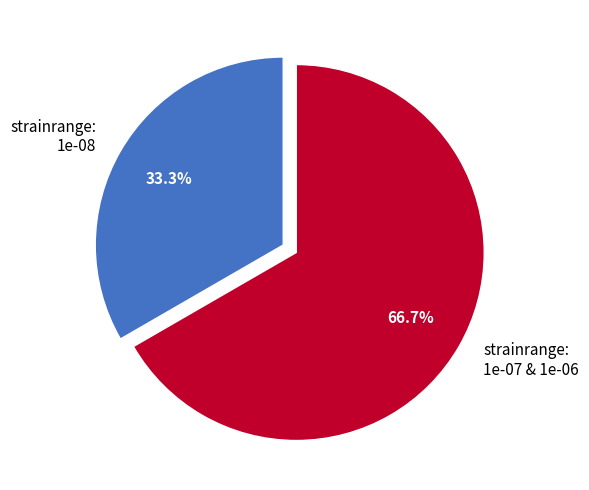

Is there any slice that represents more than half of the pie?

Yes